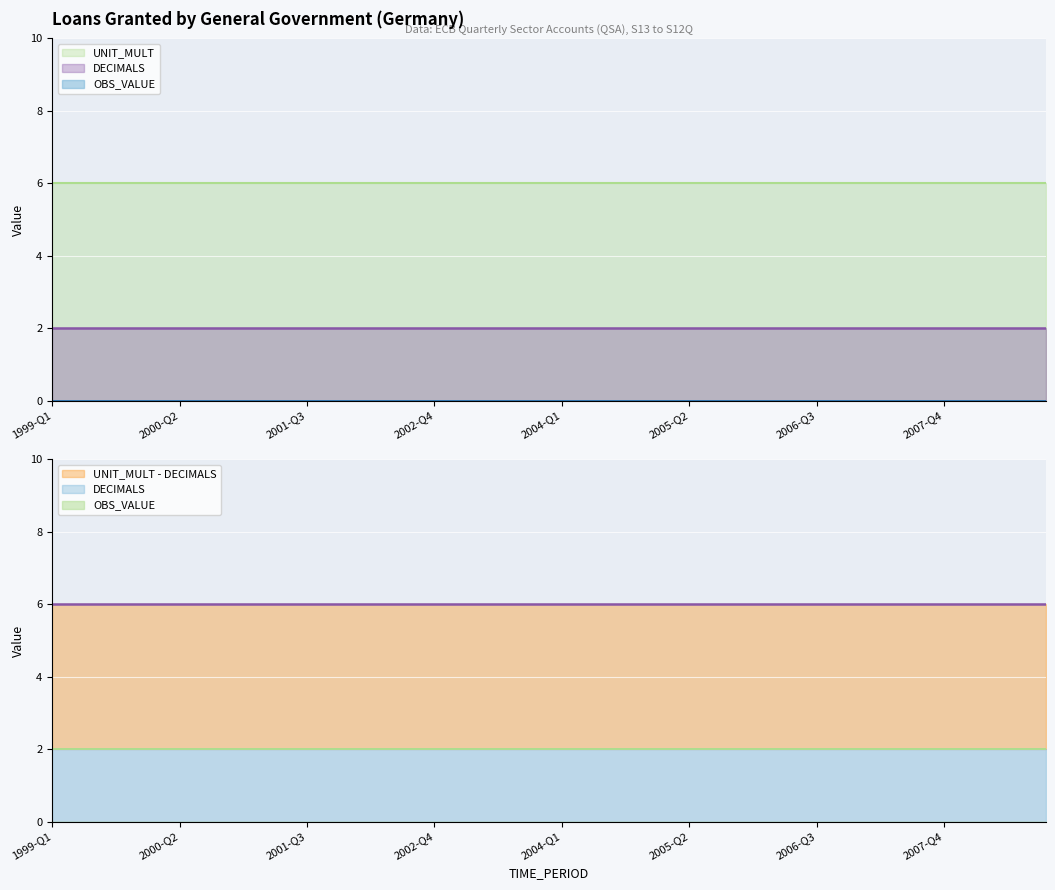

At which label is OBS_VALUE closest to 0?

1999-Q1